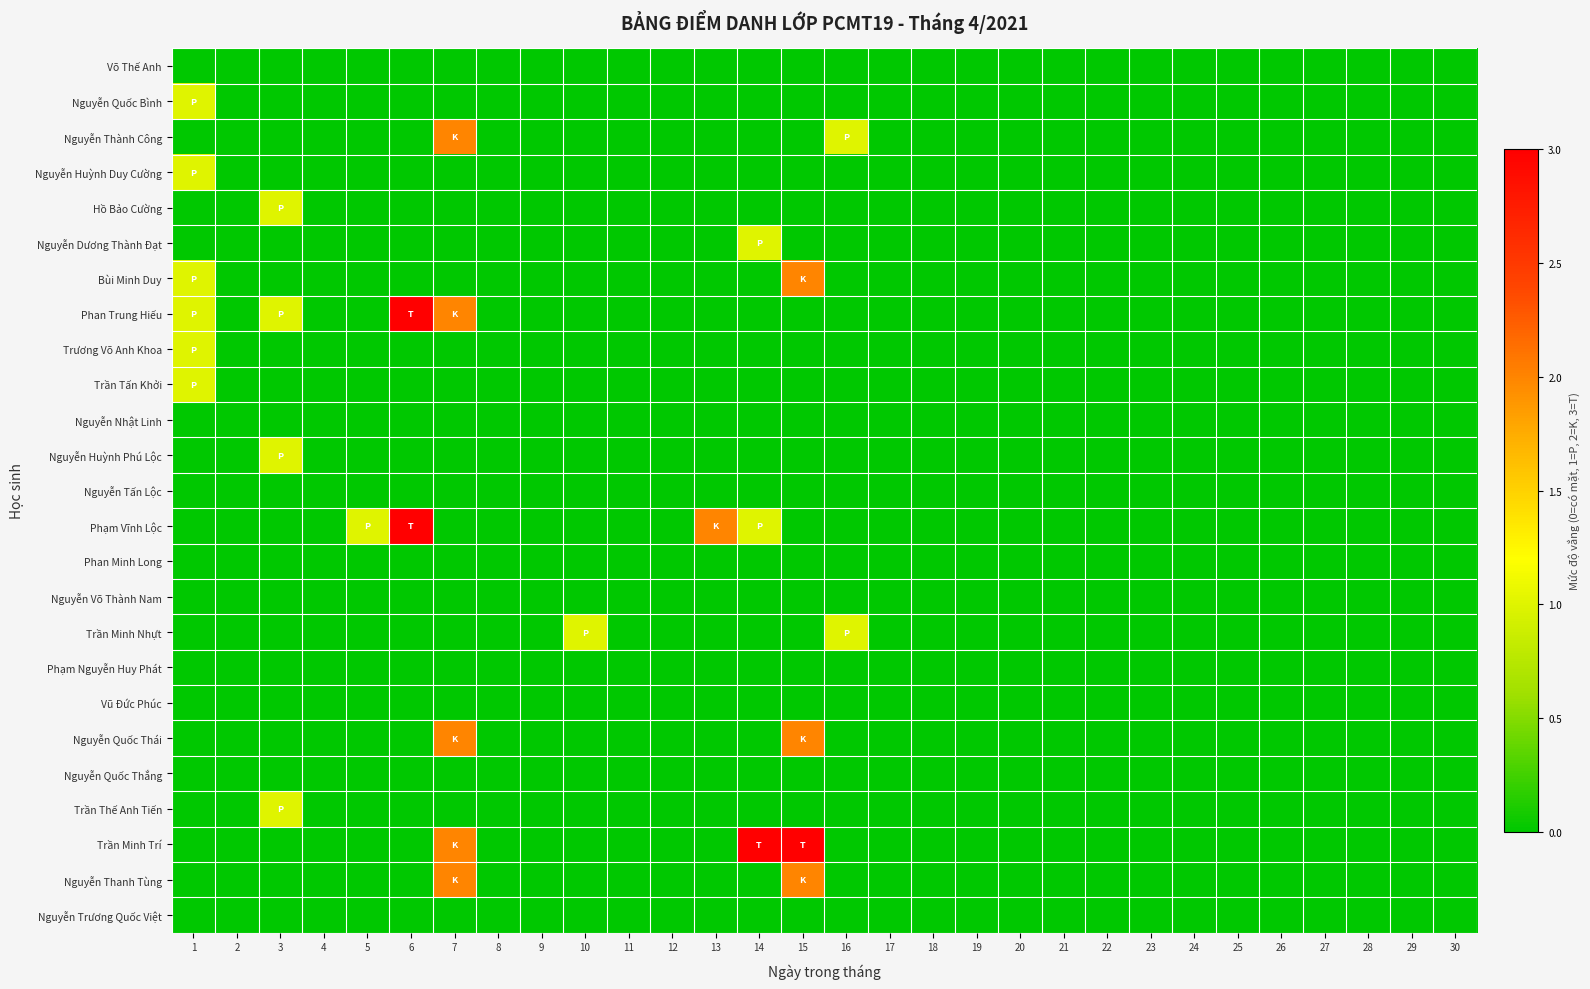

At 3, list the series in order from smallest to largest.

Võ Thế Anh, Nguyễn Quốc Bình, Nguyễn Thành Công, Nguyễn Huỳnh Duy Cường, Nguyễn Dương Thành Đạt, Bùi Minh Duy, Trương Võ Anh Khoa, Trần Tấn Khởi, Nguyễn Nhật Linh, Nguyễn Tấn Lộc, Phạm Vĩnh Lộc, Phan Minh Long, Nguyễn Võ Thành Nam, Trần Minh Nhựt, Phạm Nguyễn Huy Phát, Vũ Đức Phúc, Nguyễn Quốc Thái, Nguyễn Quốc Thắng, Trần Minh Trí, Nguyễn Thanh Tùng, Nguyễn Trương Quốc Việt, Hồ Bảo Cường, Phan Trung Hiếu, Nguyễn Huỳnh Phú Lộc, Trần Thế Anh Tiến